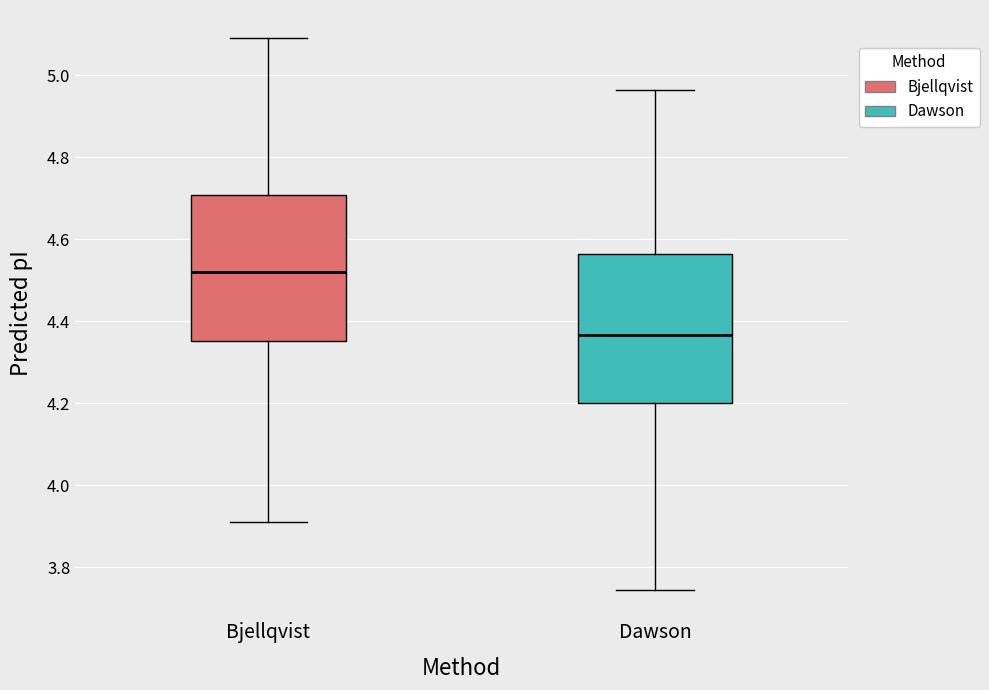

Reading left to right, read every box against the y-axis: the position of its median line, the range the box covers, and the ends of its whiskers. The values are not printed on the chart, so give them approximately, as read against the axis.

Bjellqvist: median 4.52, box 4.36 to 4.70, whiskers 3.92 to 5.10
Dawson: median 4.36, box 4.20 to 4.56, whiskers 3.74 to 4.96